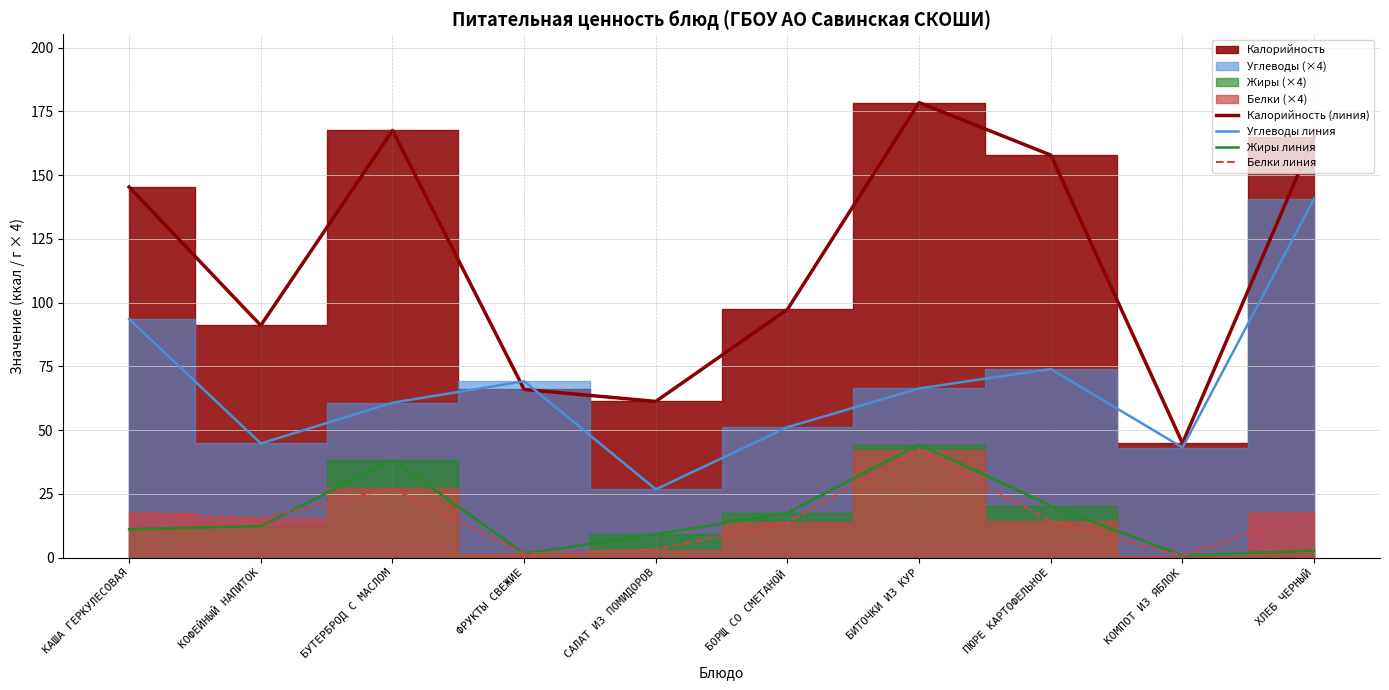

How many lines are shown in the chart?

4